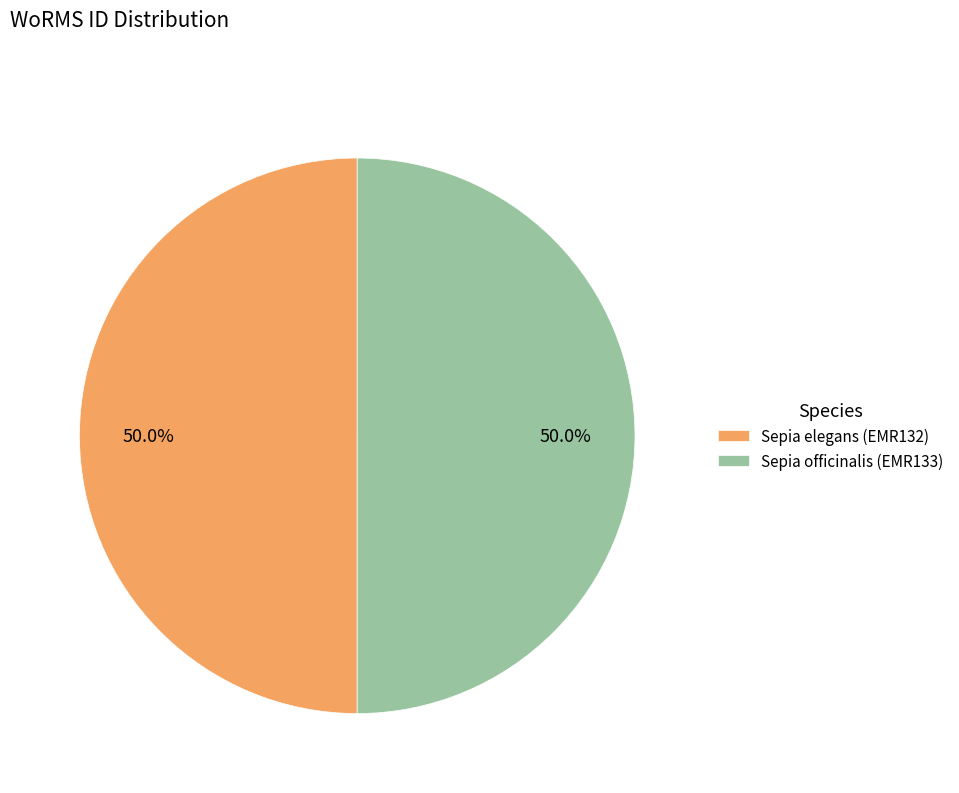

To the nearest percent, what percentage of the pie is Sepia officinalis (EMR133)?

50%